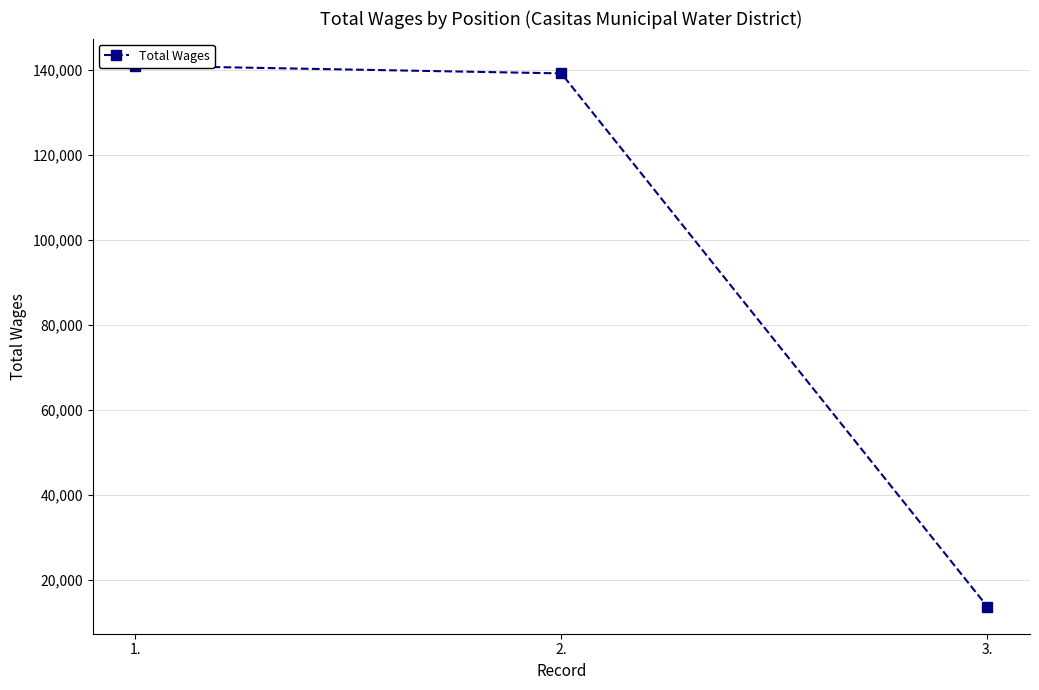

Between 1. and 2., which is larger?

1.